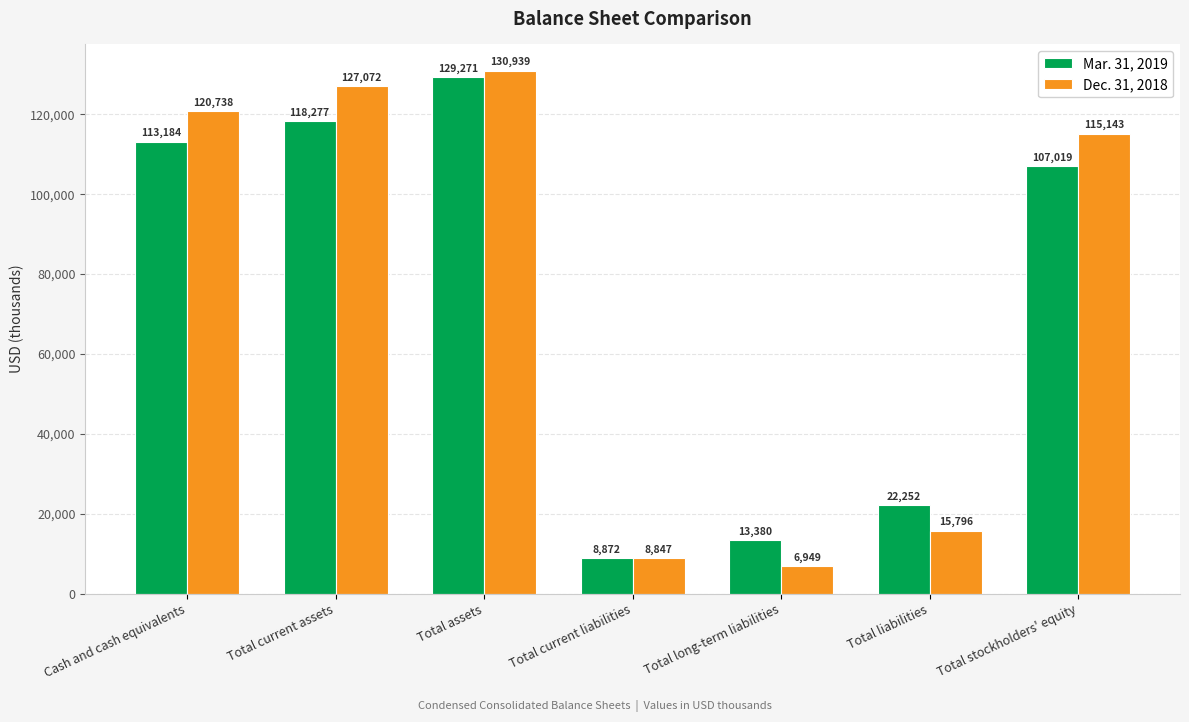

Reading left to right, list all the values displayed in this chart.

Mar. 31, 2019: Cash and cash equivalents=113184	Total current assets=118277	Total assets=129271	Total current liabilities=8872	Total long-term liabilities=13380	Total liabilities=22252	Total stockholders' equity=107019
Dec. 31, 2018: Cash and cash equivalents=120738	Total current assets=127072	Total assets=130939	Total current liabilities=8847	Total long-term liabilities=6949	Total liabilities=15796	Total stockholders' equity=115143